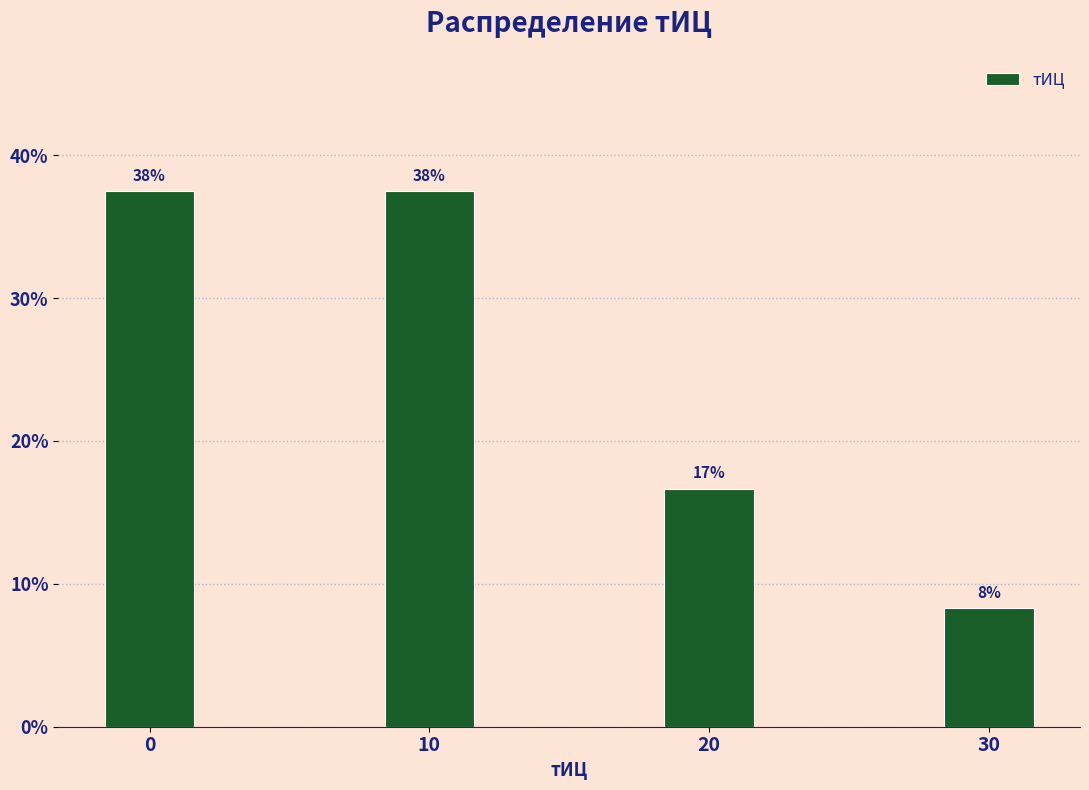

Are the bars horizontal?

No